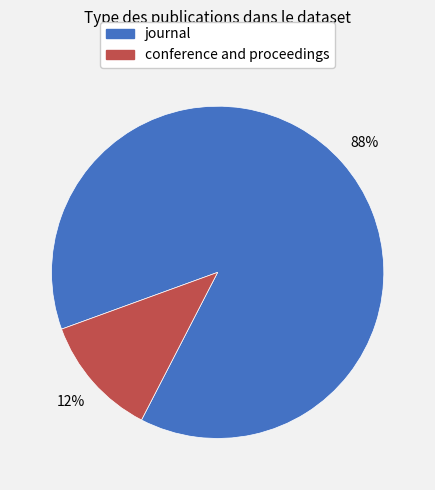

Is the sum of conference and proceedings and journal greater than half?

Yes